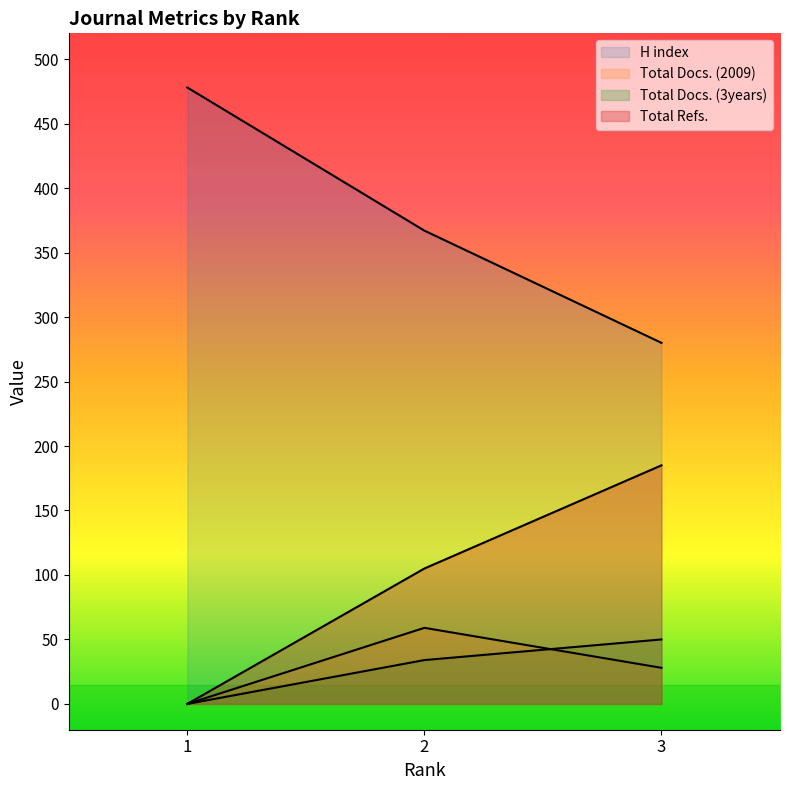

At which label does Total Refs. reach its peak?

3